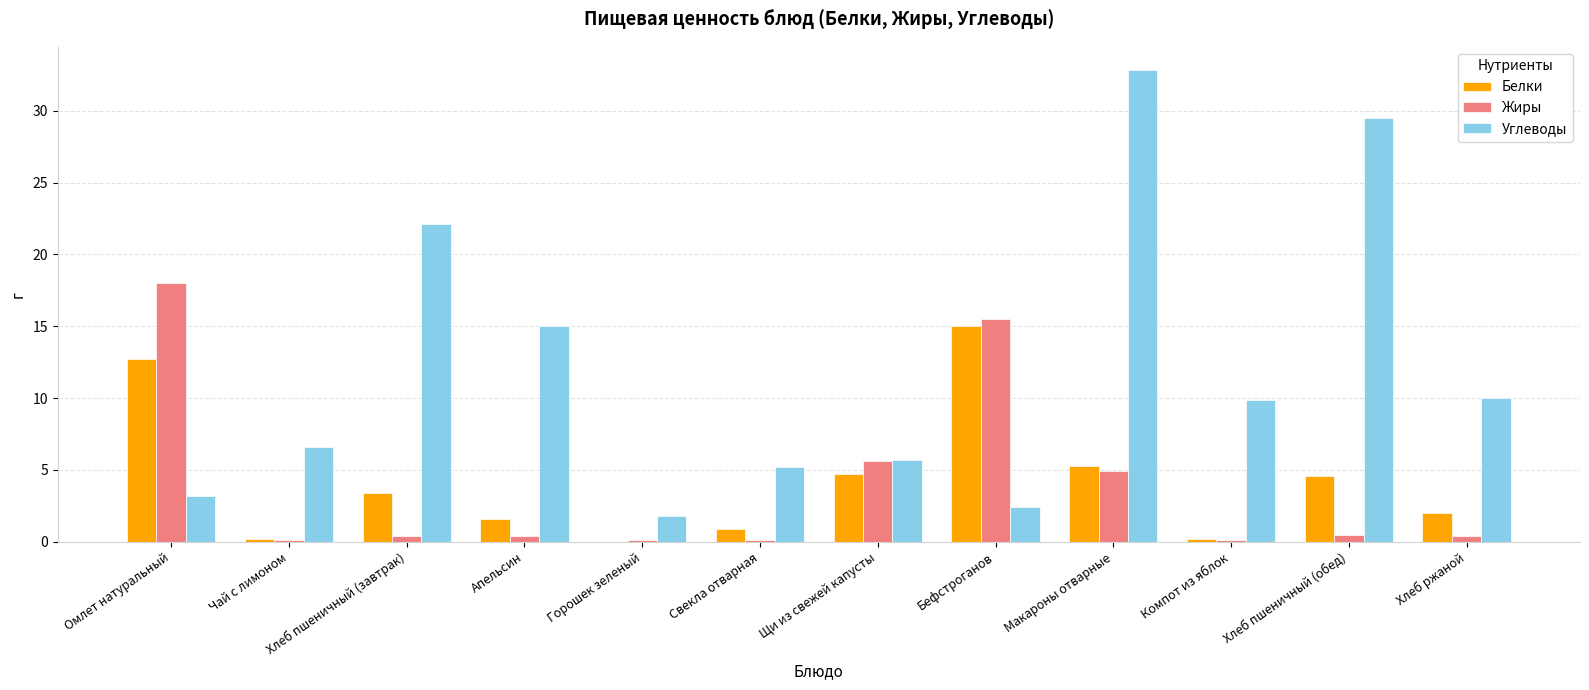

Which series has the largest total across all categories?

Углеводы